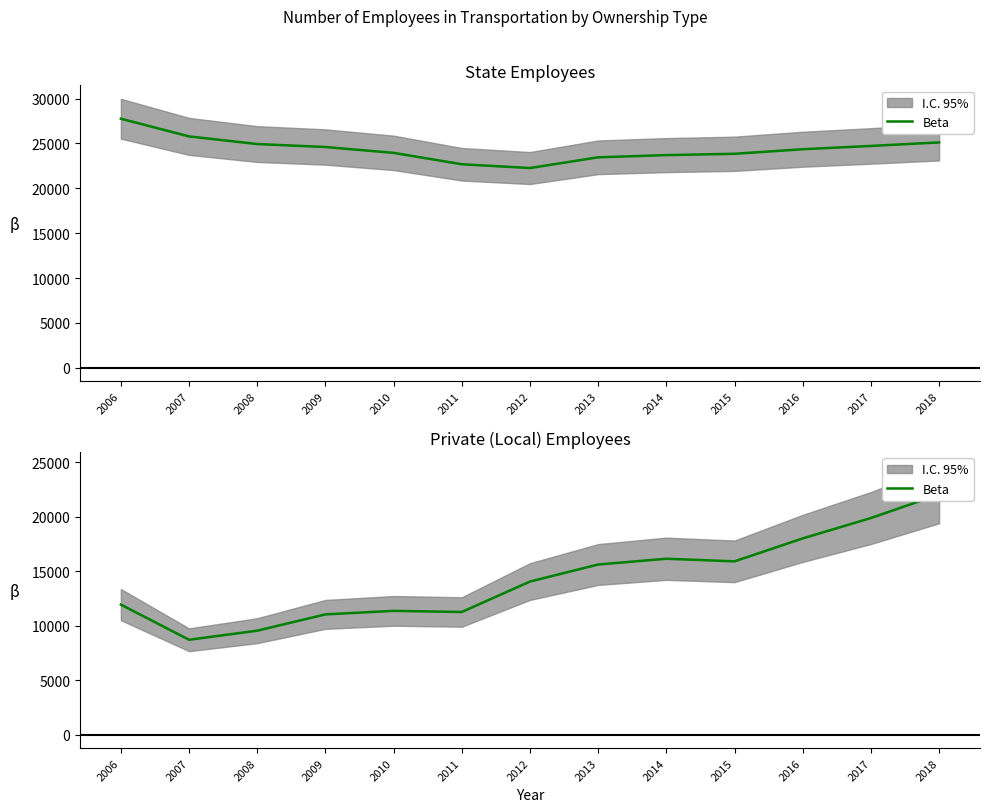

How many data points does each series have?

13